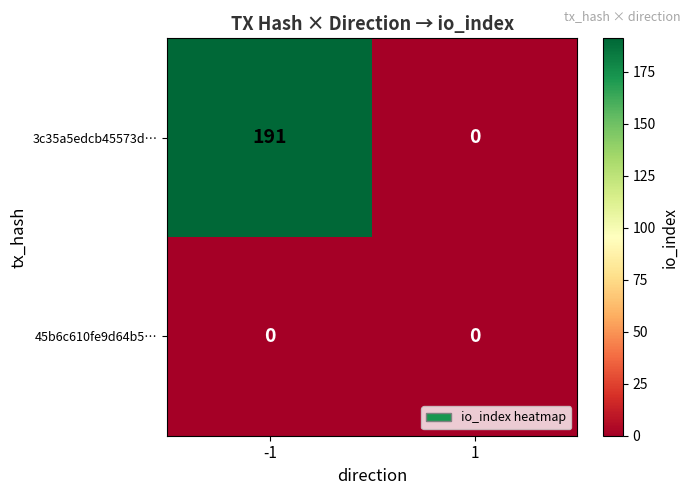

What is the sum of the 3c35a5edcb45573d… values at -1 and 1?

191